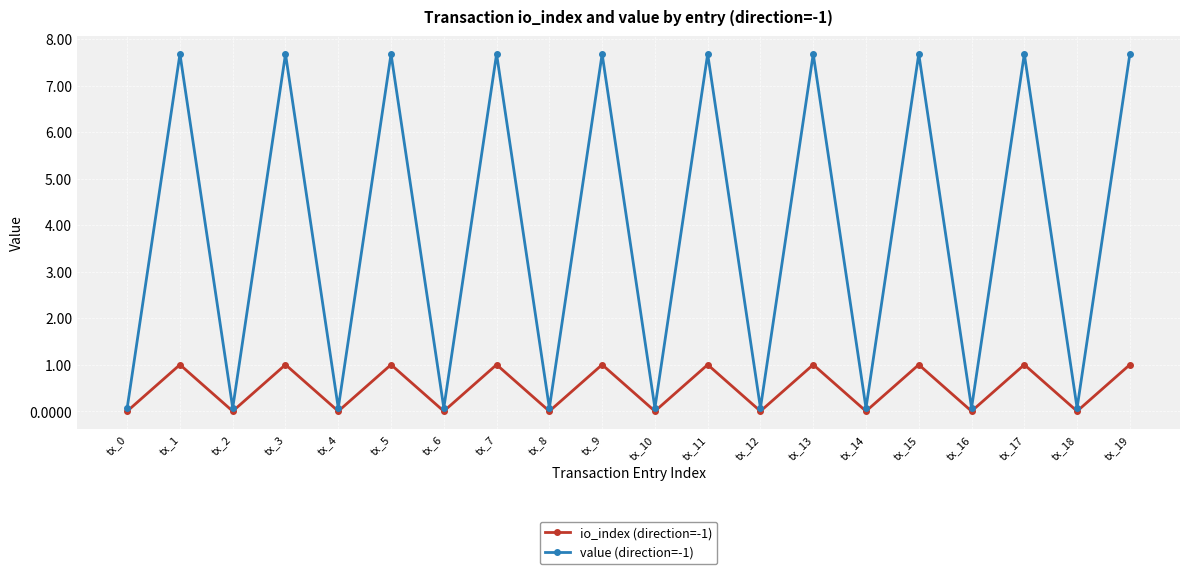

List the series in order of their peak value, highest first.

value (direction=-1), io_index (direction=-1)